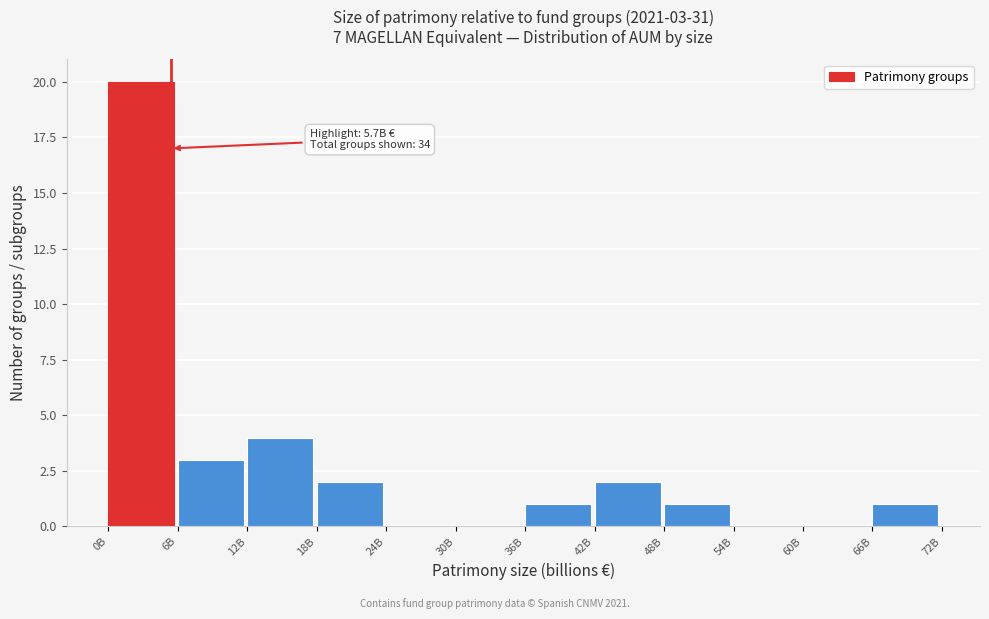

Reading left to right, list all the values displayed in this chart.

0B=20	6B=3	12B=4	18B=2	24B=0	30B=0	36B=1	42B=2	48B=1	54B=0	60B=0	66B=1